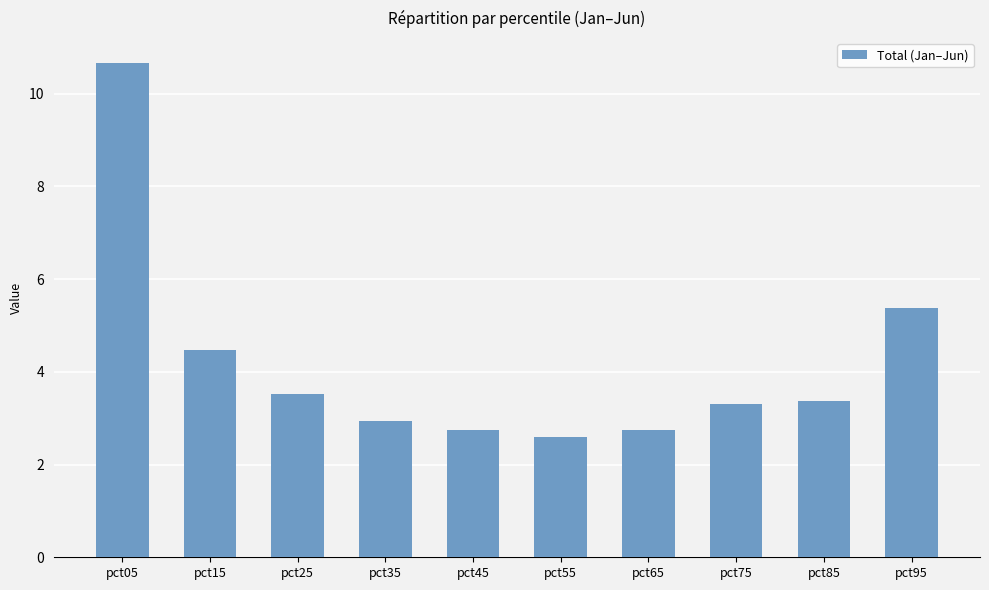

Which has a higher value, pct35 or pct55?

pct35